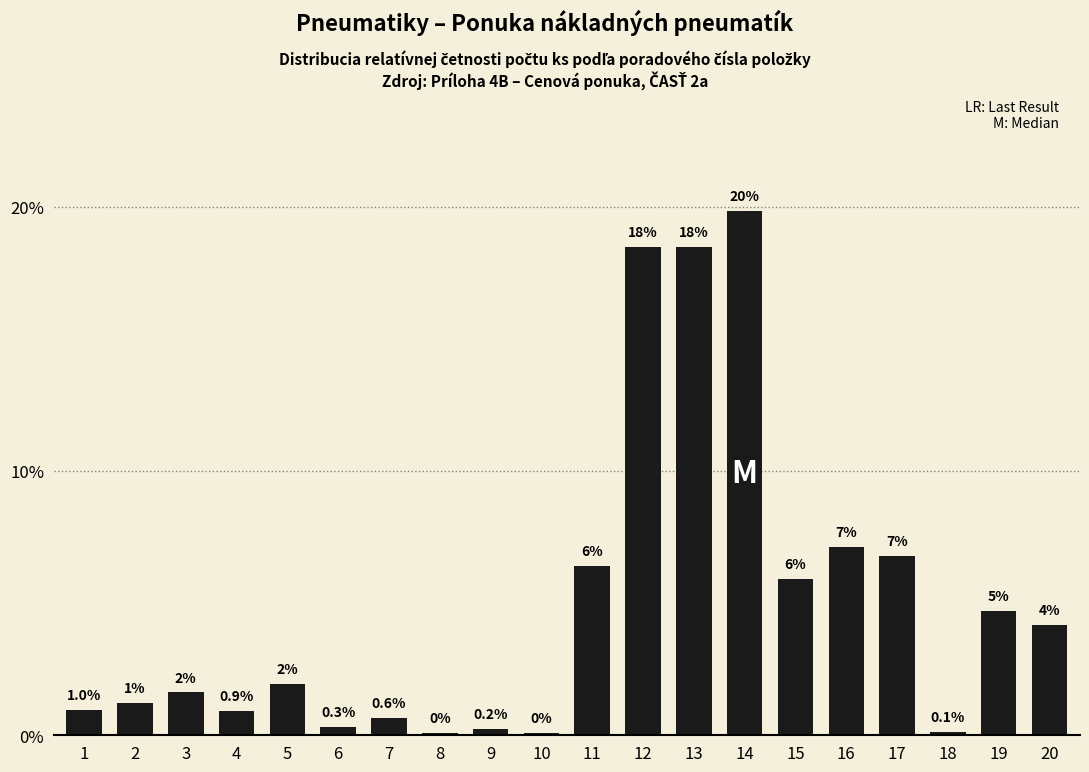

Are the bars horizontal?

No